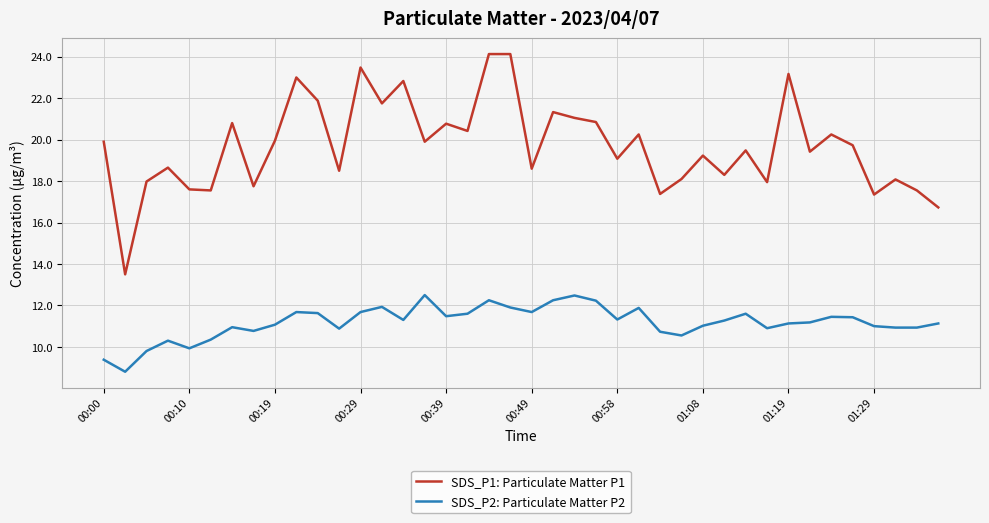

True or false: SDS_P2: Particulate Matter P2 and SDS_P1: Particulate Matter P1 cross at least once.

False